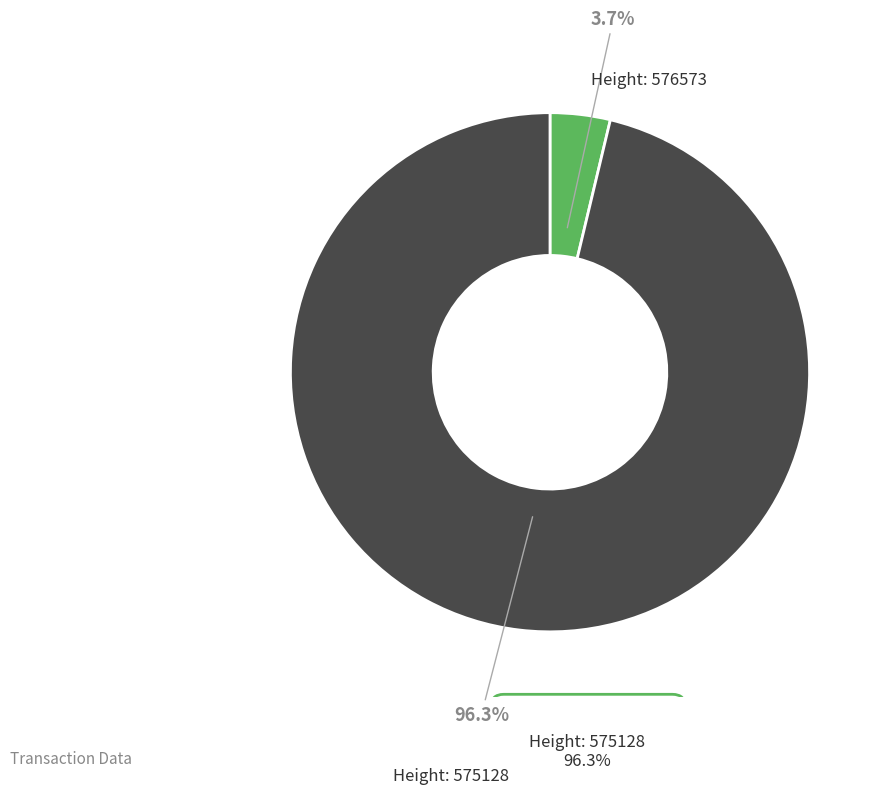

Is there a majority slice in this chart?

Yes